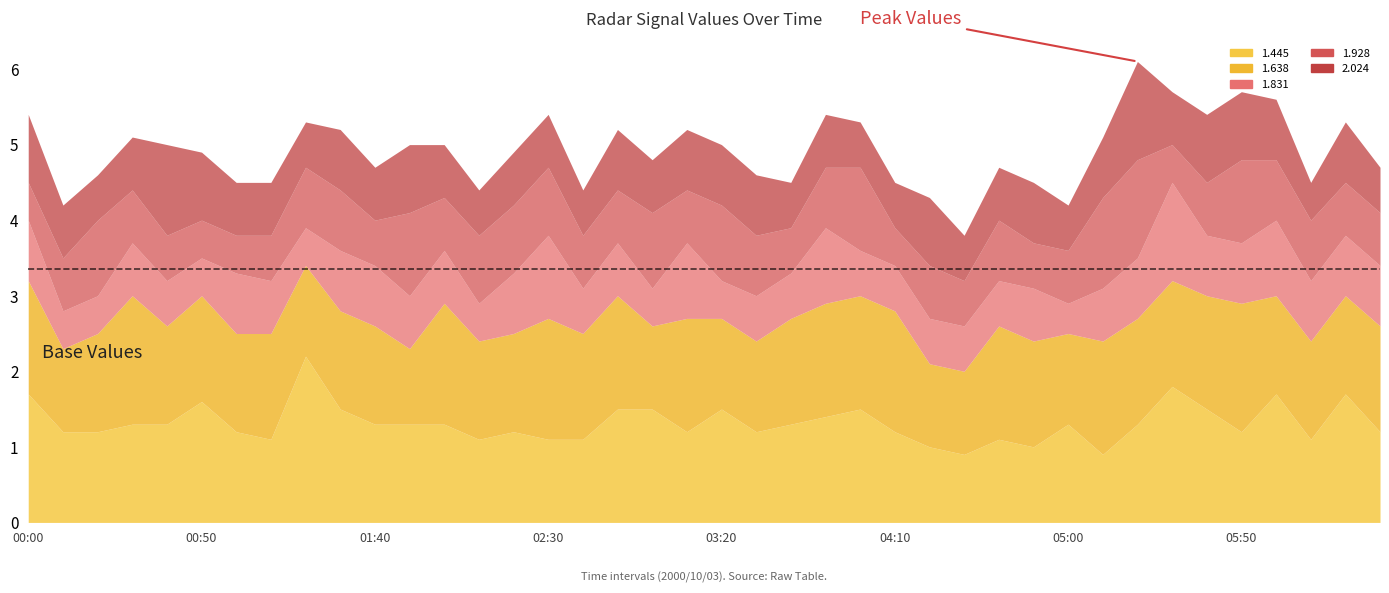

What is the approximate value of 1.831 at 2000/10/03 06:10?

0.8